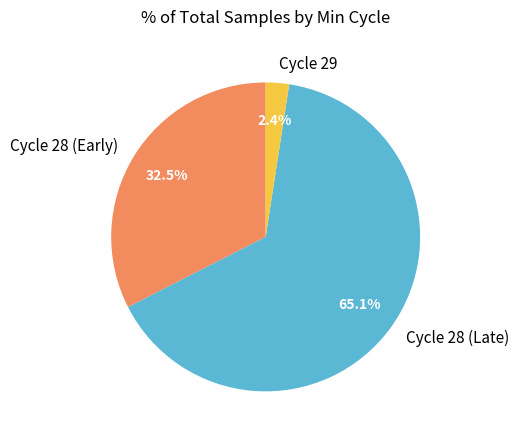

Rank the categories by value from lowest to highest.

Cycle 29, Cycle 28 (Early), Cycle 28 (Late)